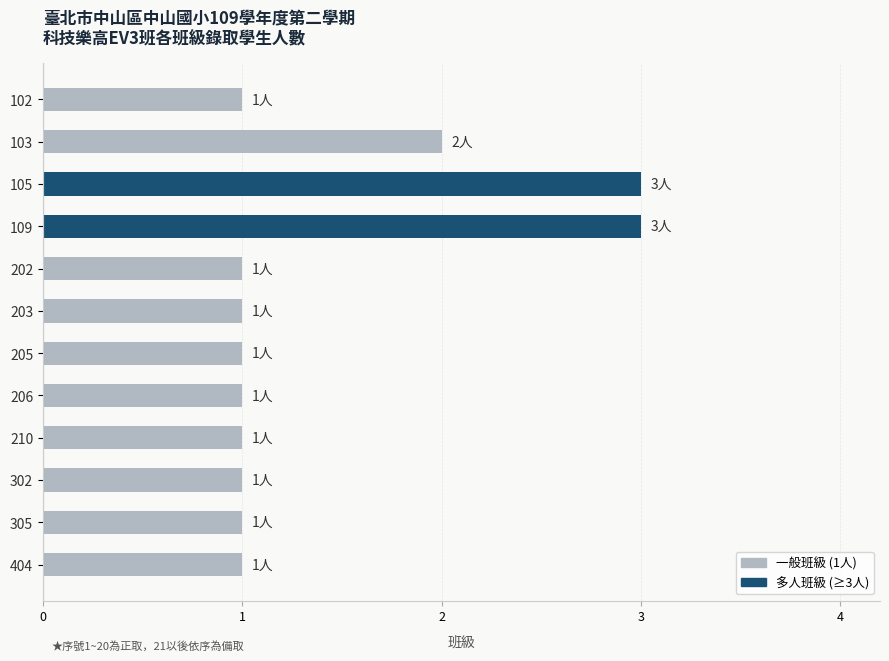

What is the value of the 11th bar from the top?

1